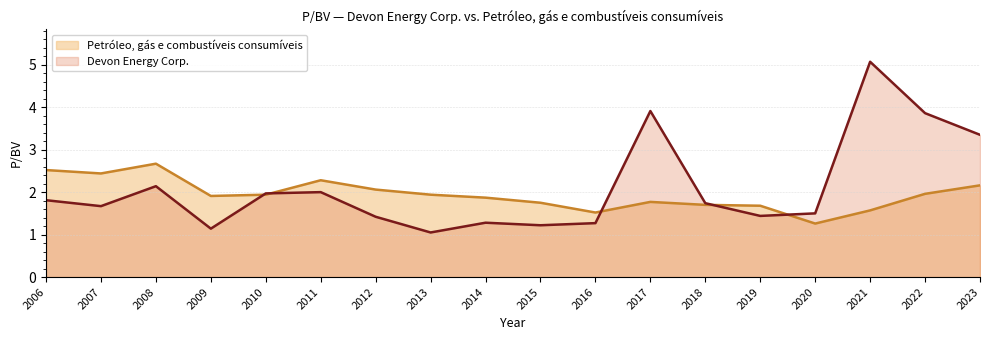

Which series has the largest total across all categories?

Devon Energy Corp.